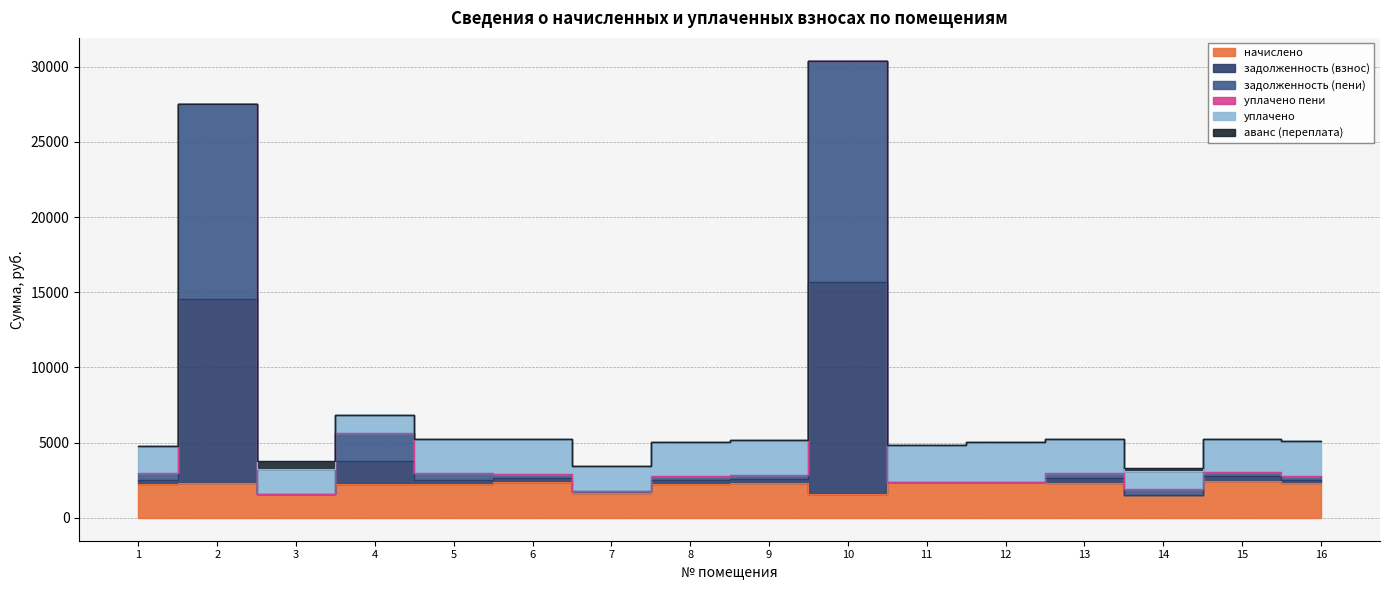

What is the value of the задолженность (взнос) point at the 3rd from the left?

1618.2